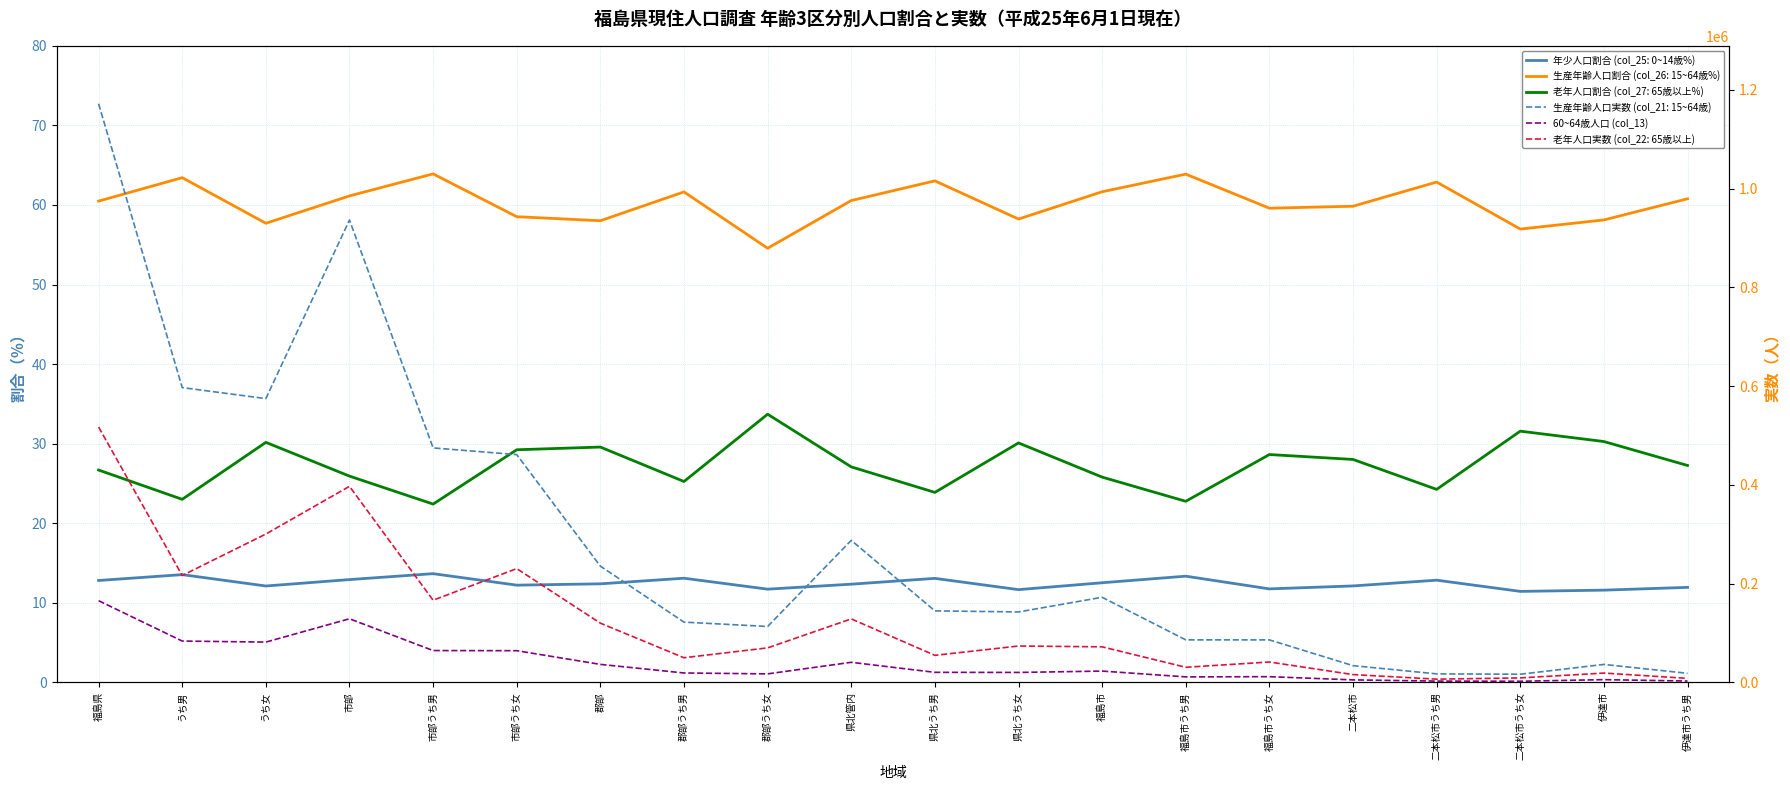

Where is the data nearest to the value 84041?

うち男